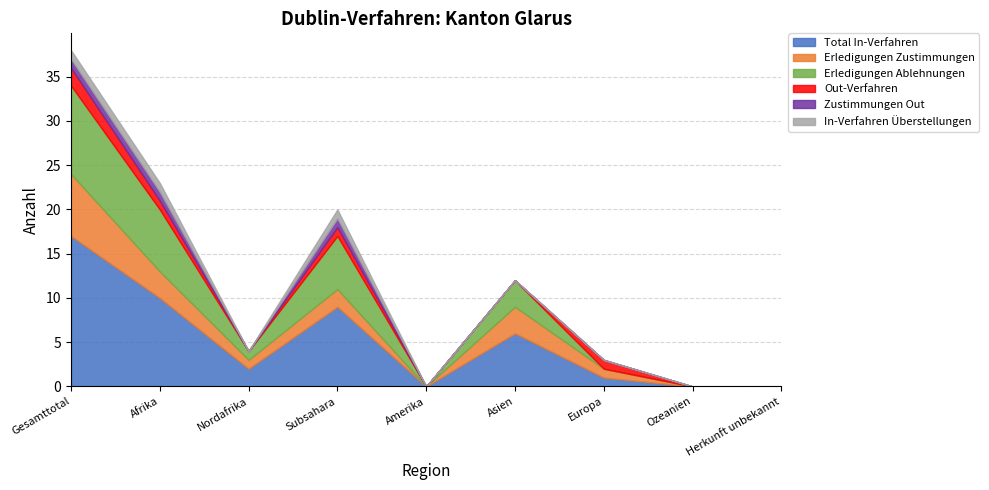

What position from the left is Asien?

6